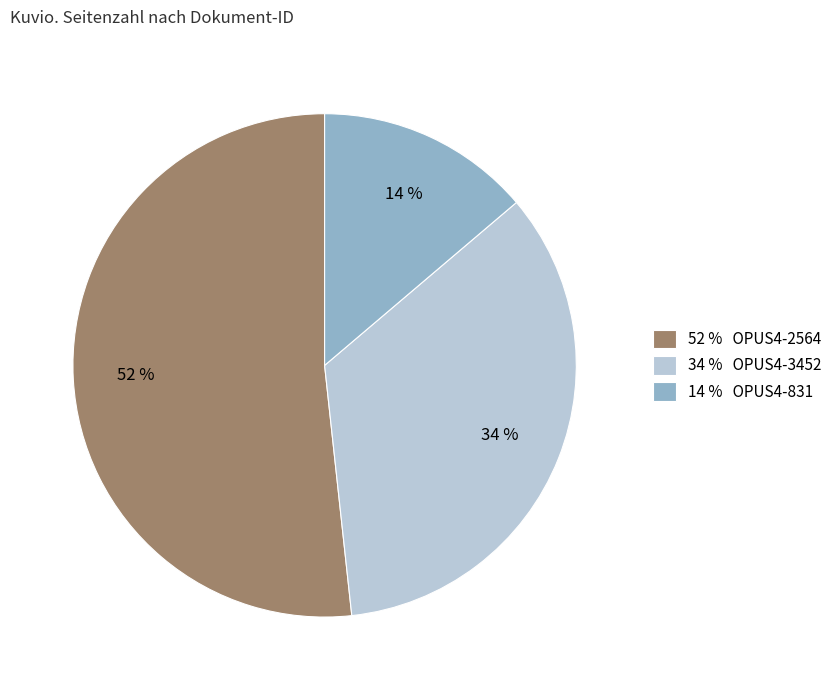

Which category accounts for the majority?

52 % OPUS4-2564